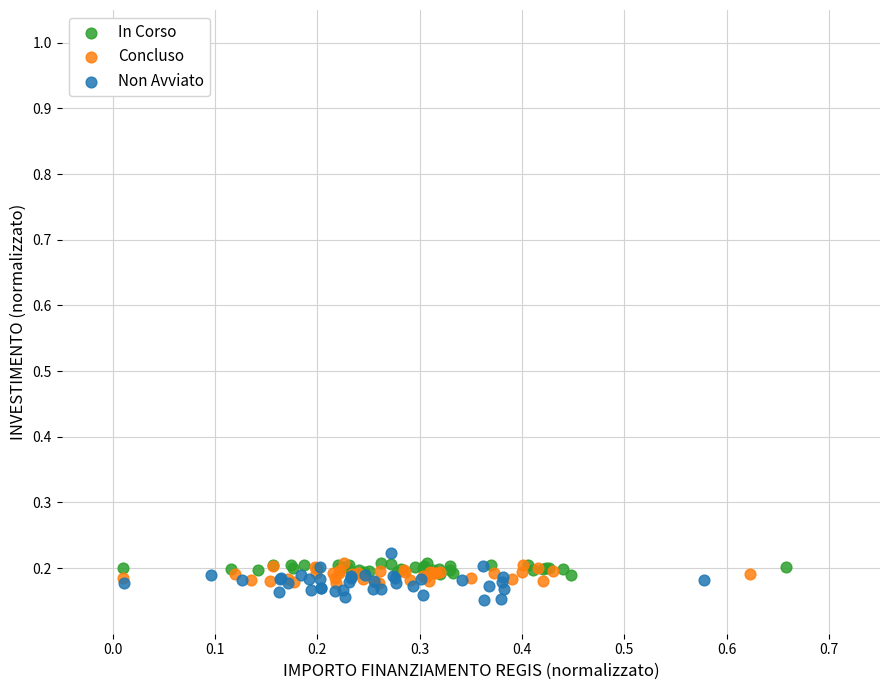

Which series has the largest Y range (max minus min)?

Non Avviato